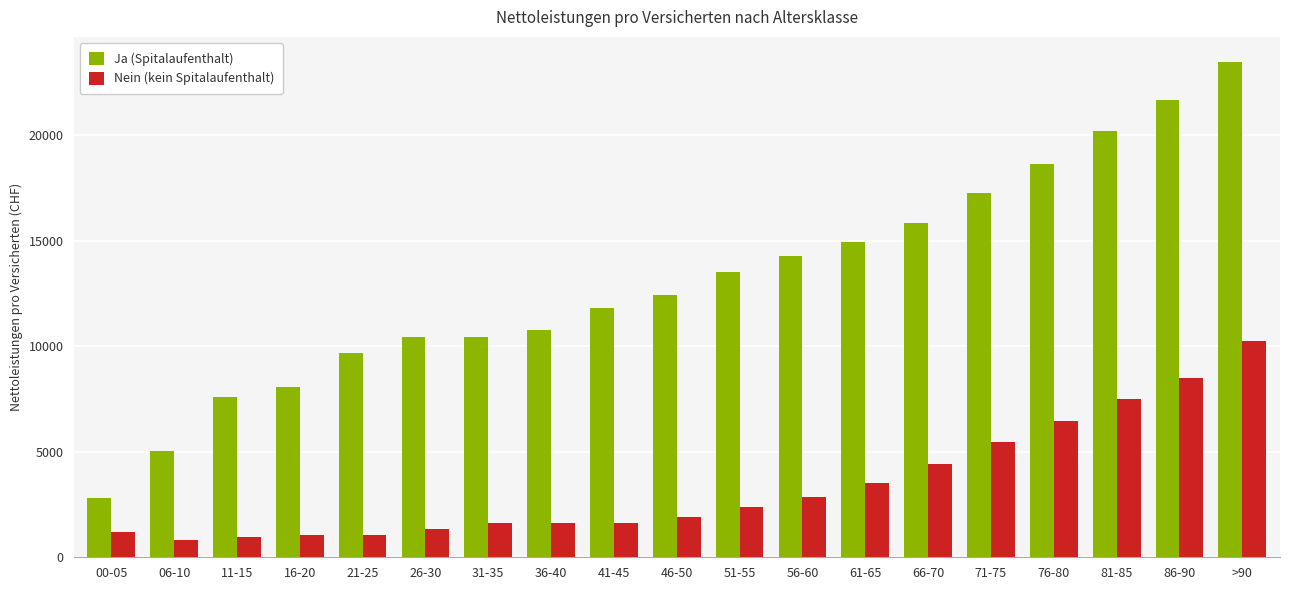

How many groups of bars are there?

19